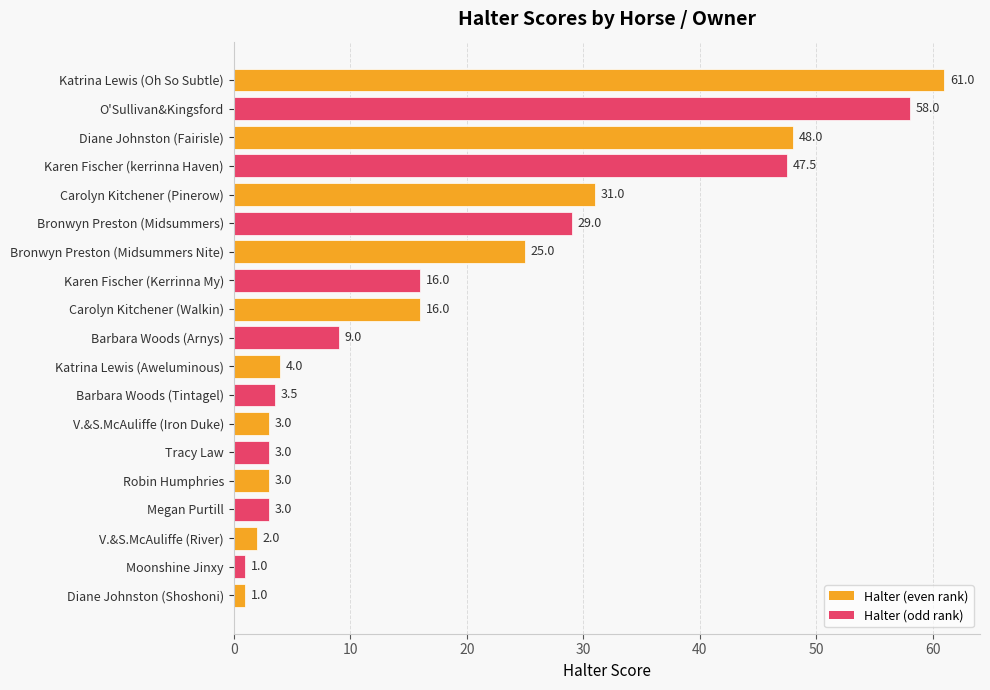

Is it true that the value at Karen Fischer (Kerrinna My) is 16.0?

True